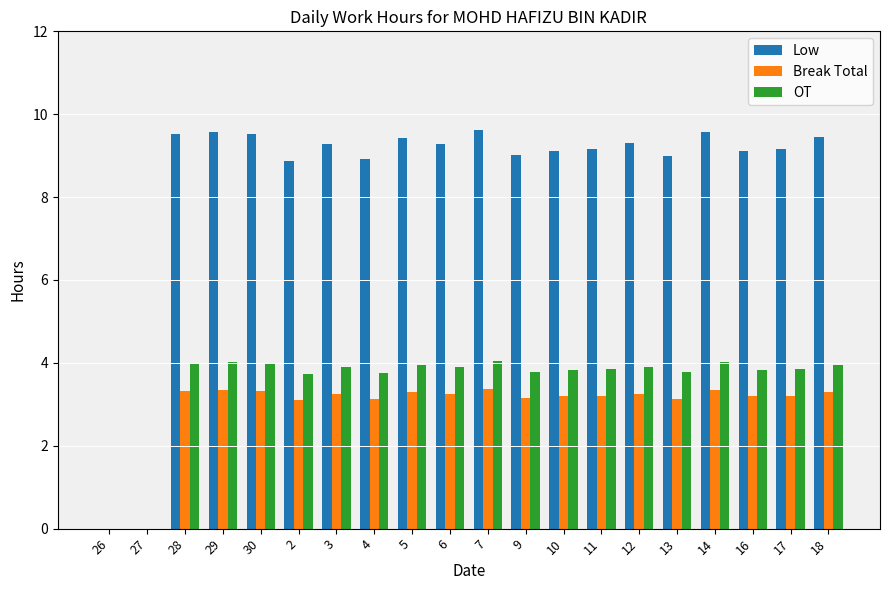

Where does the OT series first go above 3?

28